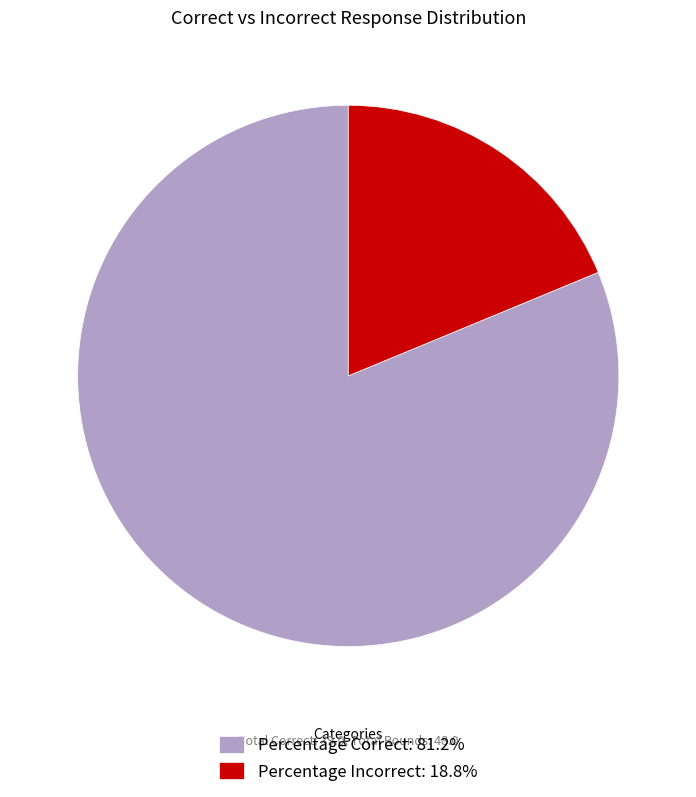

Do Percentage Correct: 81.2% and Percentage Incorrect: 18.8% together represent more than half of the pie?

Yes